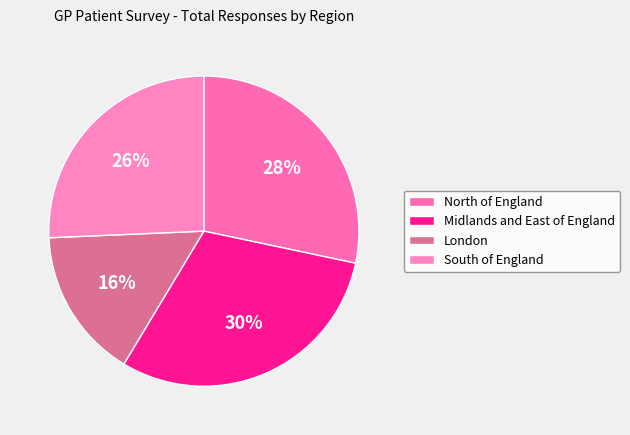

How many slices are in this pie chart?

4